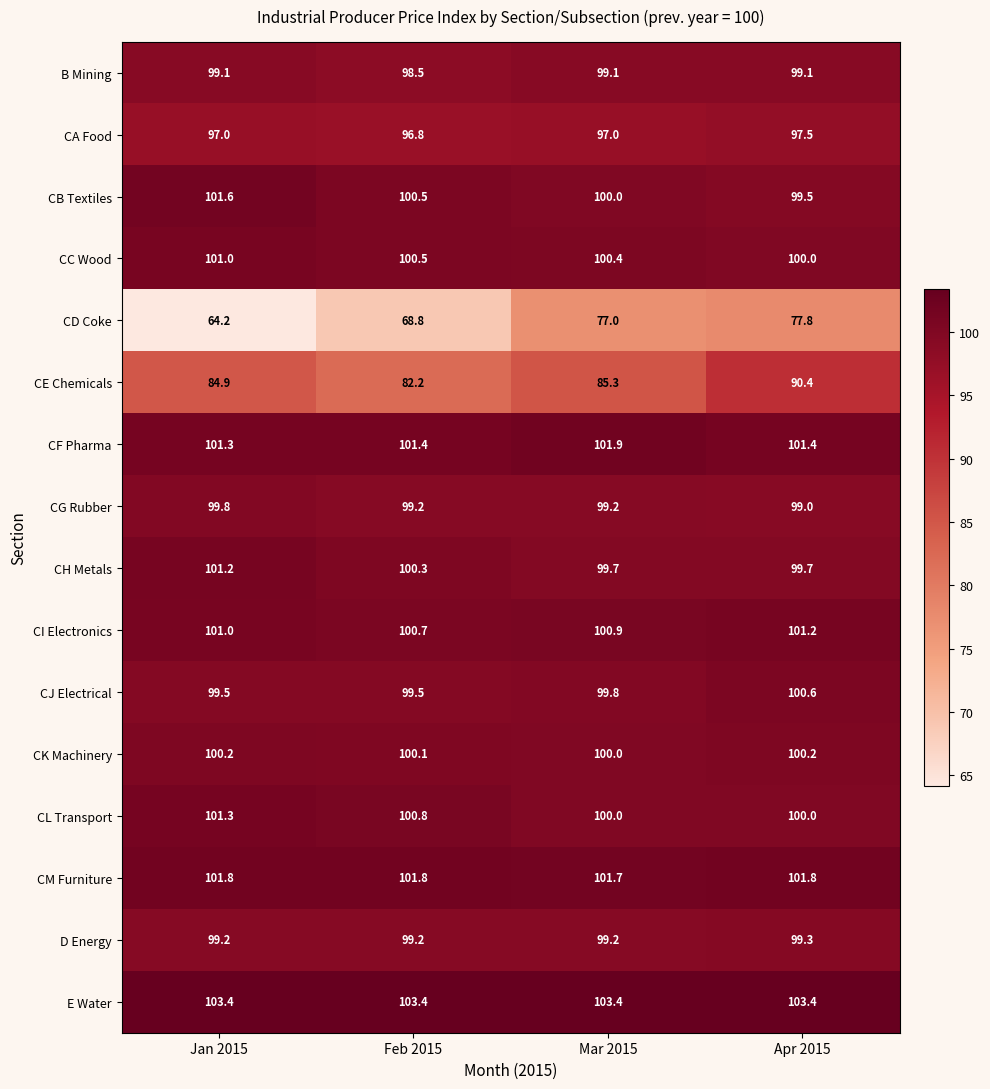

At which label is CF Pharma closest to 101?

Jan 2015